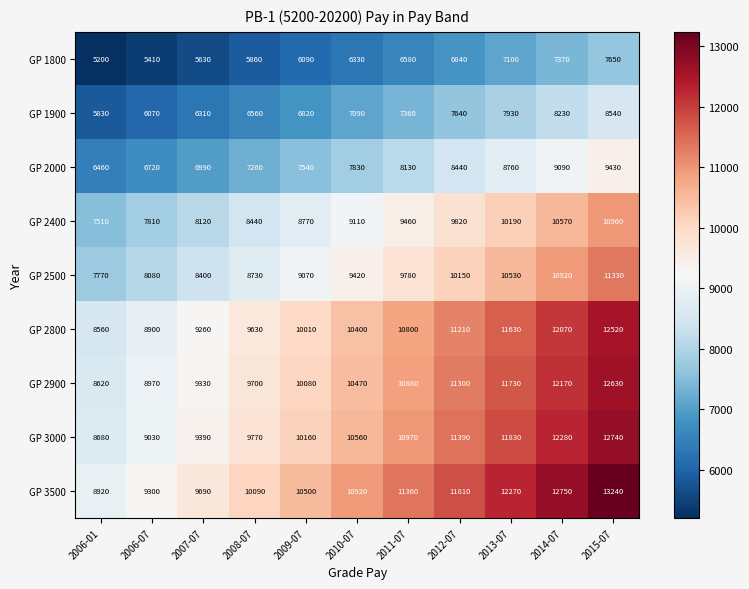

Which series has the largest total across all categories?

GP 3500